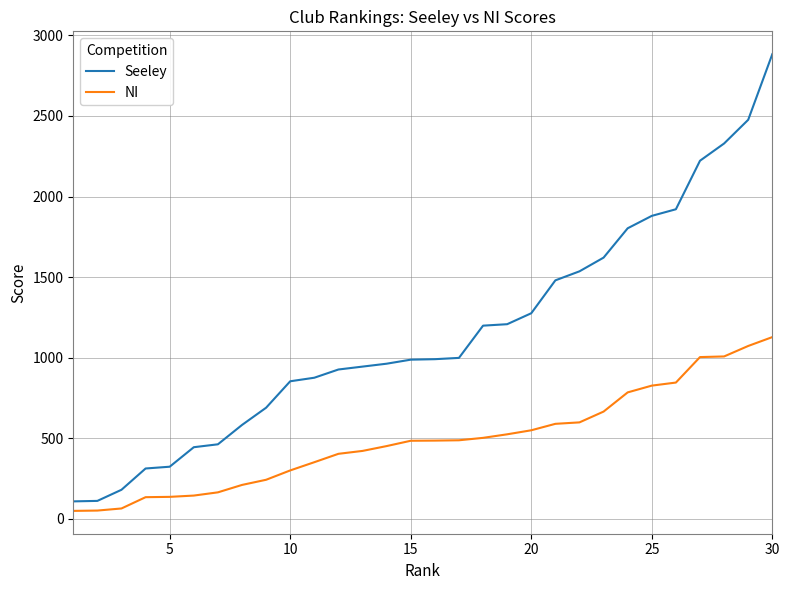

What is the difference between the second highest and minimum values in the Seeley series?

2367